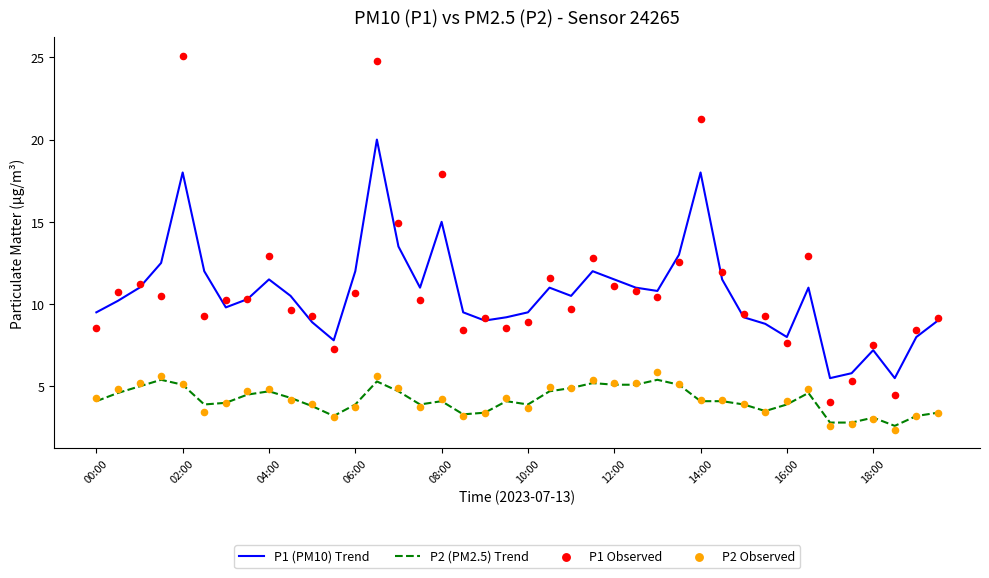

Which series reaches the minimum Y coordinate?

P2 Observed